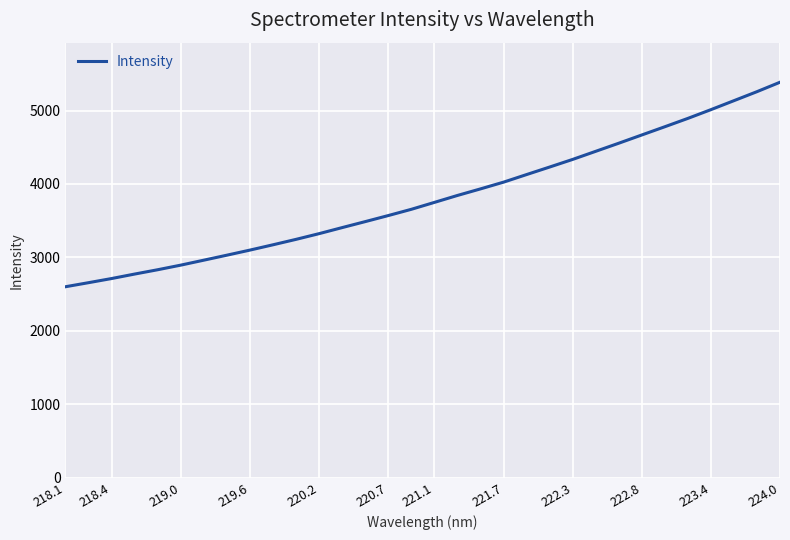

Count the number of values greater than 3749.

16